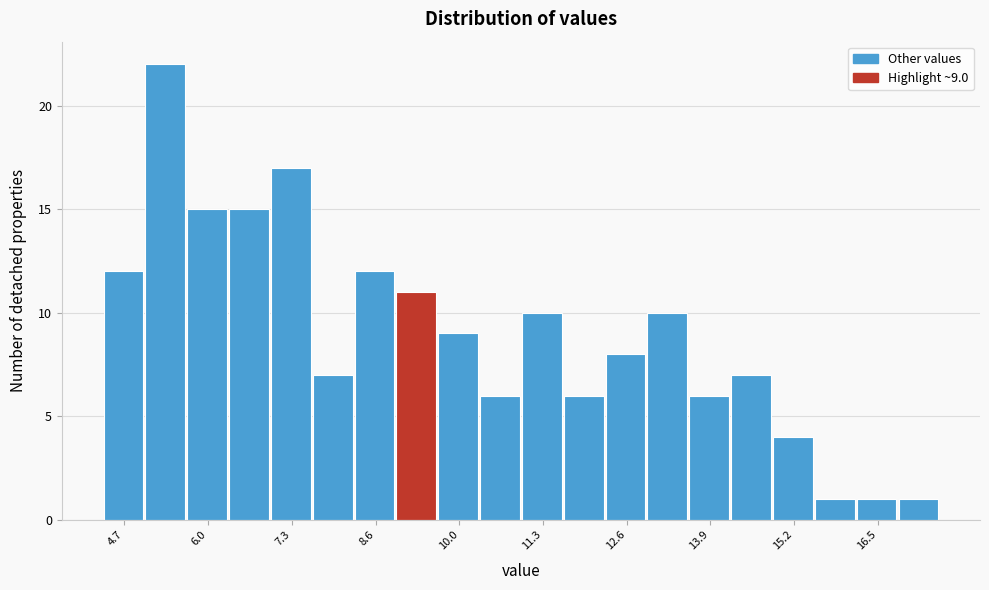

Read against the x-axis, roughly where is the centre of the tallest bar?

5.4